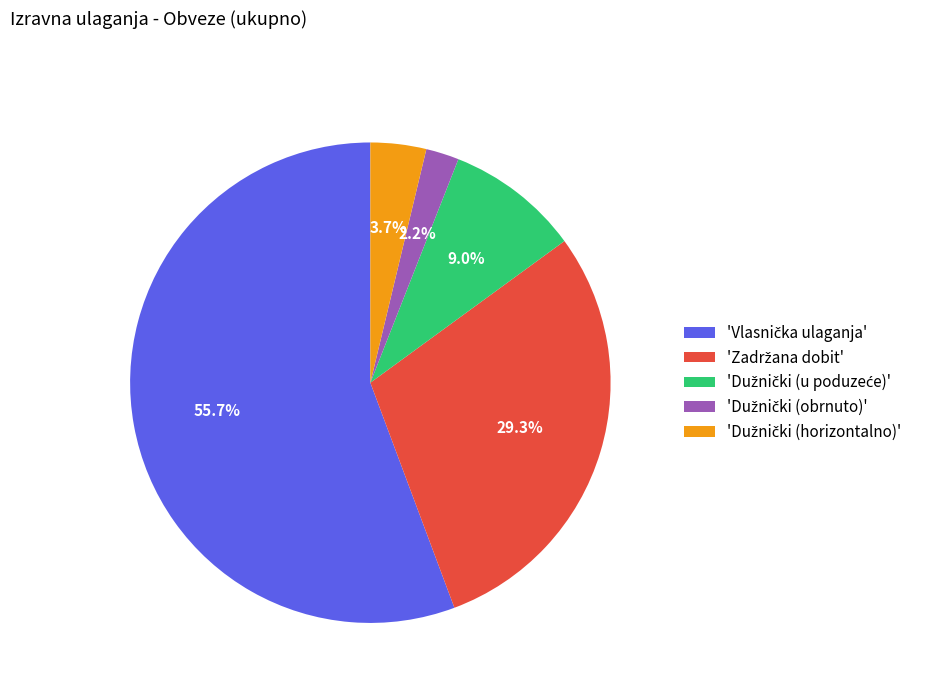

Count the number of slices in the pie.

5